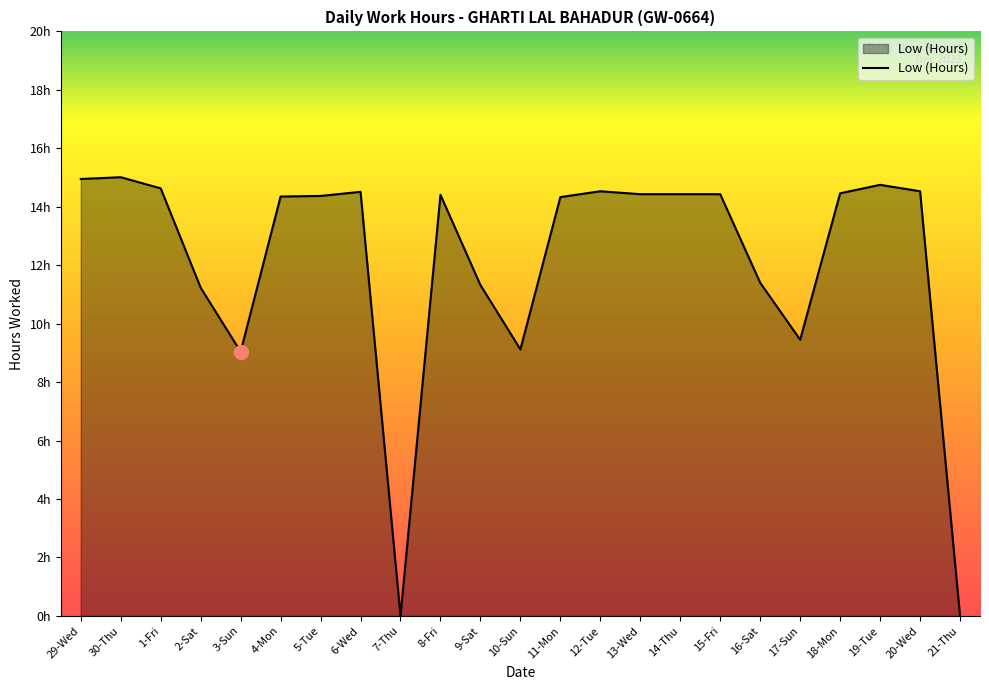

What is the ratio of the value at 16-Sat to the value at 6-Wed?

0.8